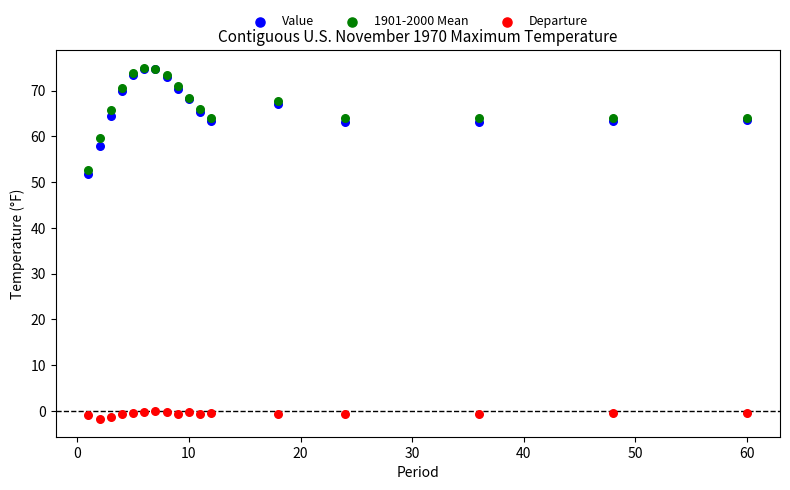

Across all series, what Y value is closest to 36?

51.8